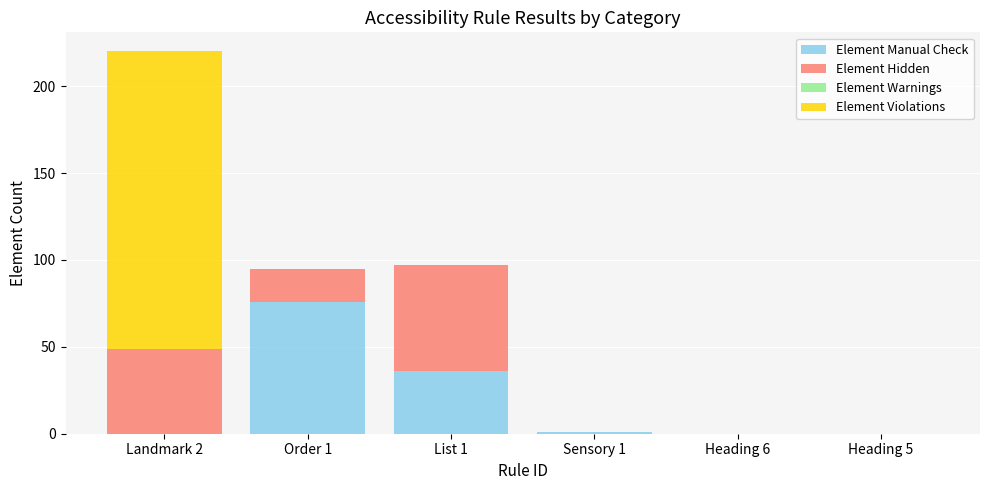

At which category is the sum across all series the highest?

Landmark 2